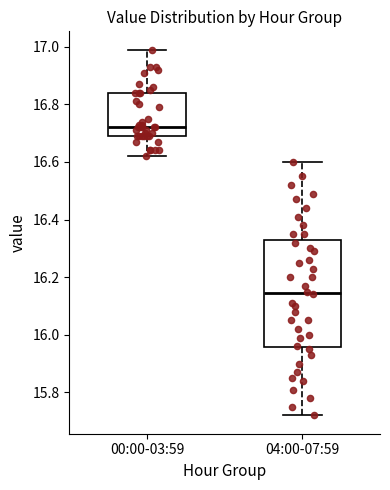

Reading left to right, read every box against the y-axis: the position of its median line, the range the box covers, and the ends of its whiskers. The values are not printed on the chart, so give them approximately, as read against the axis.

00:00-03:59: median 16.72, box 16.70 to 16.84, whiskers 16.62 to 17.00
04:00-07:59: median 16.14, box 15.96 to 16.32, whiskers 15.72 to 16.60